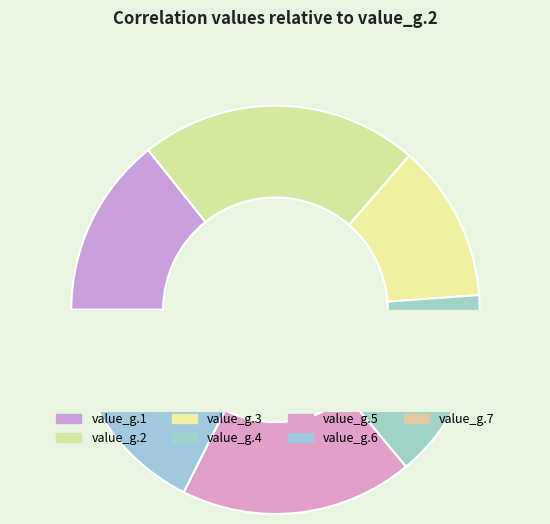

To the nearest percent, what is the average slice percentage?

14%